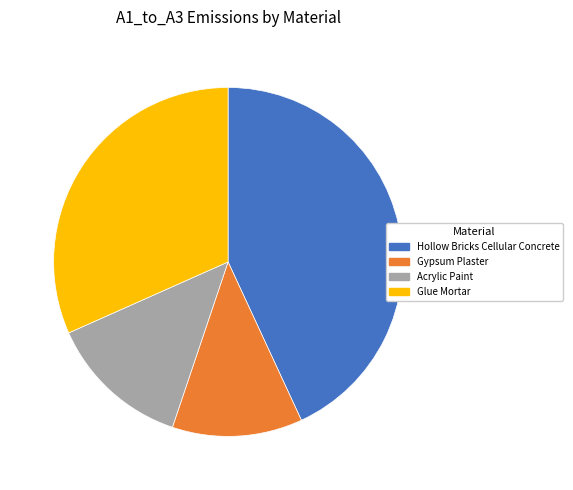

Does any single category account for the majority?

No